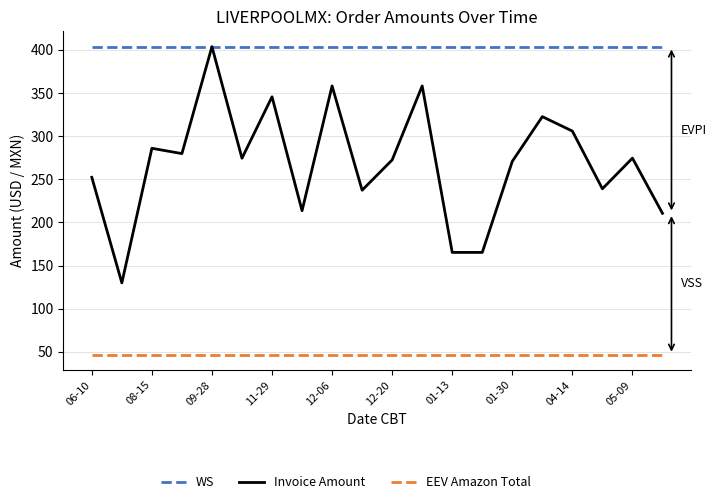

List the series in order of their overall mean, highest first.

WS, Invoice Amount, EEV Amazon Total